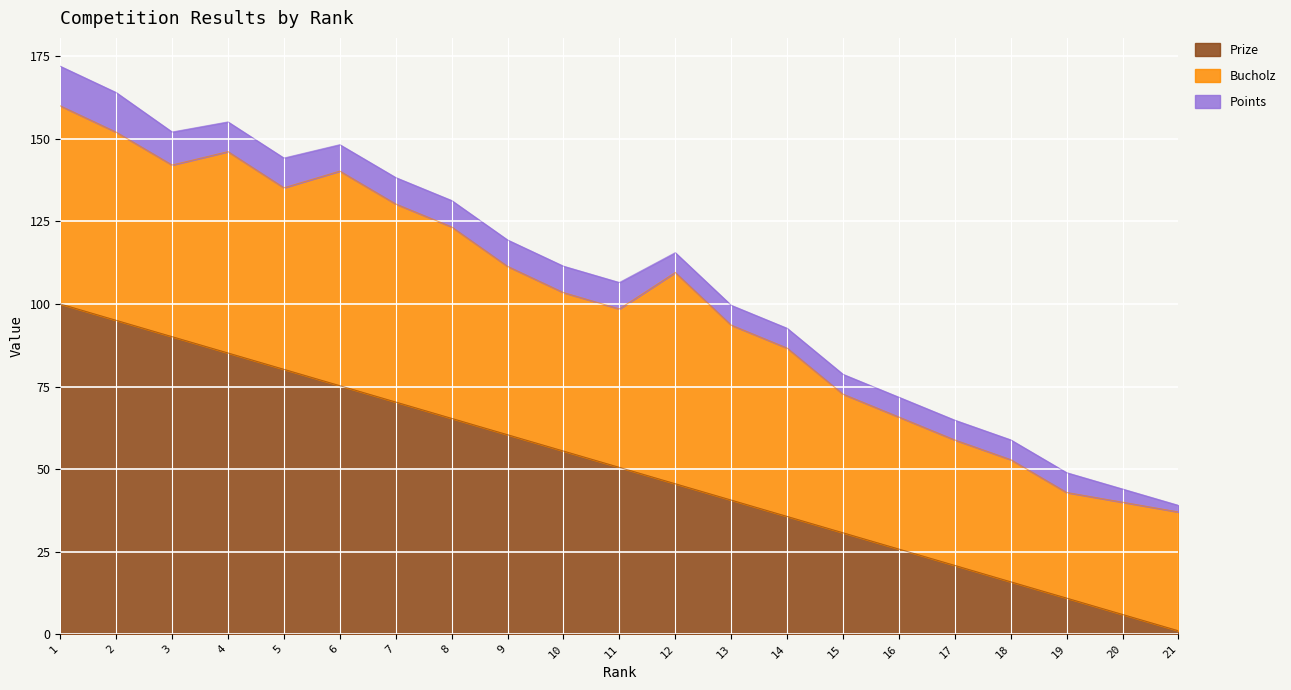

What is the maximum value for Prize?

100.0